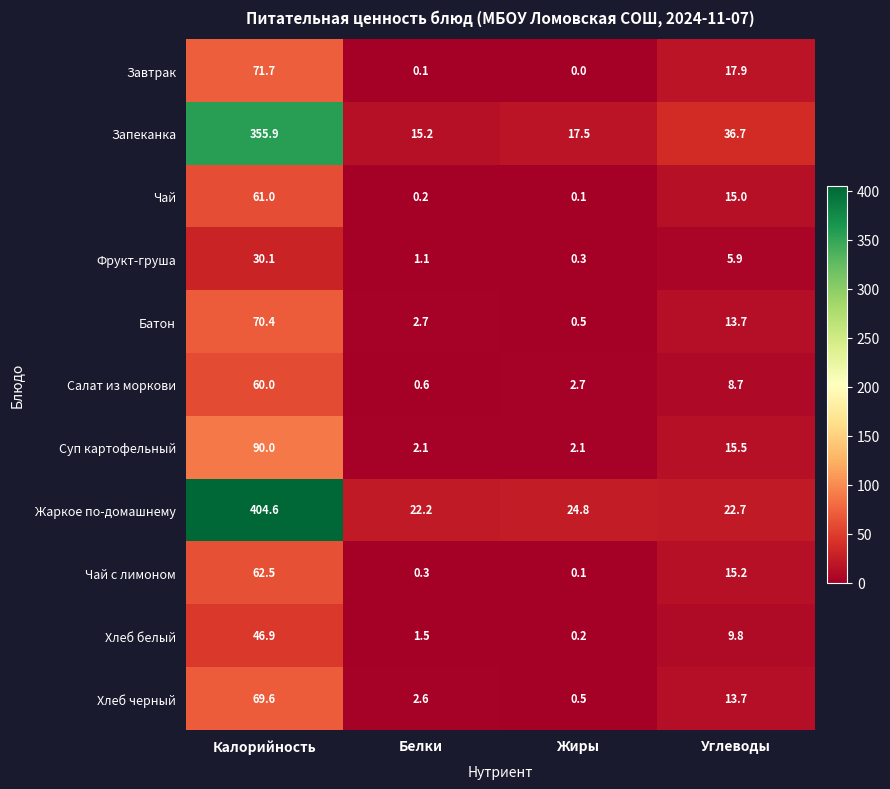

Which series changed the most between Калорийность and Белки?

Жаркое по-домашнему